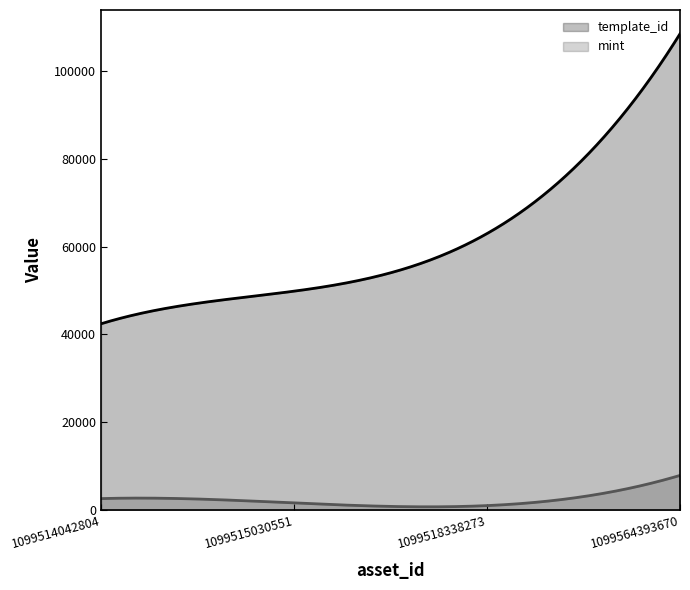

True or false: template_id and mint cross at least once.

False